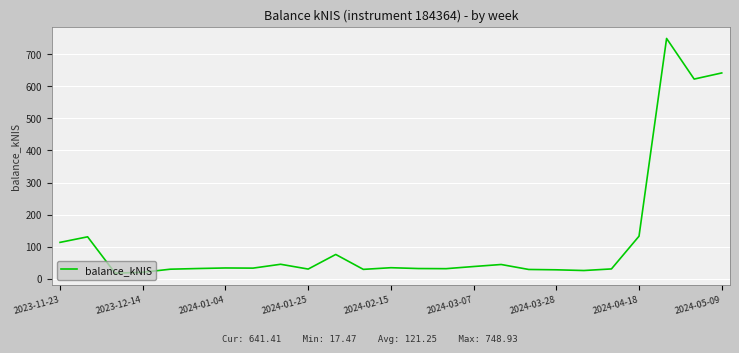

What is the greatest value displayed?

748.9